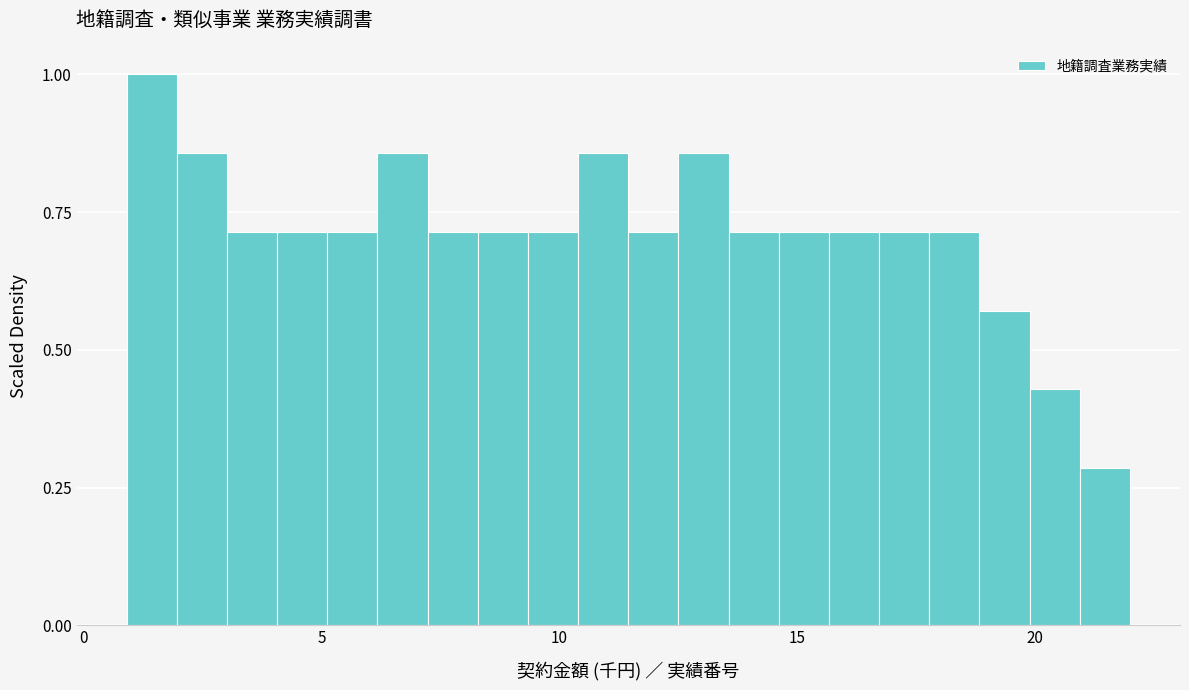

Around what value on the x-axis is the tallest bar? Give the approximate position of its centre, as read against the axis.

1.5